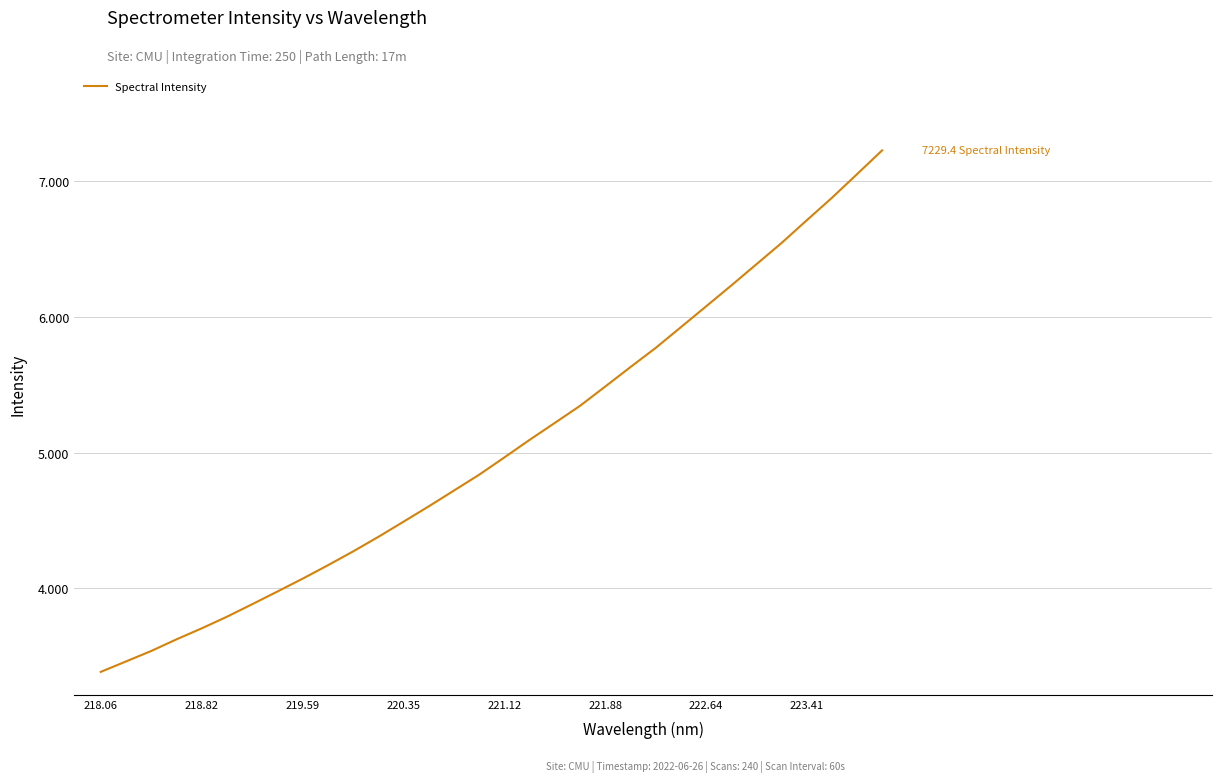

What is the average value?

5044.7